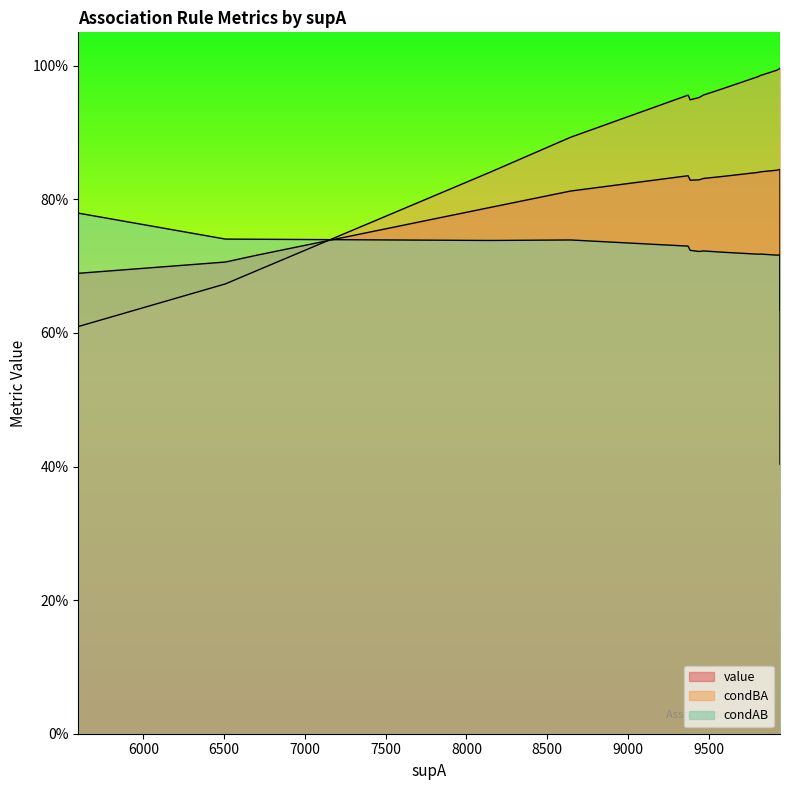

What is the value of the value point at the 3rd from the left?

0.8